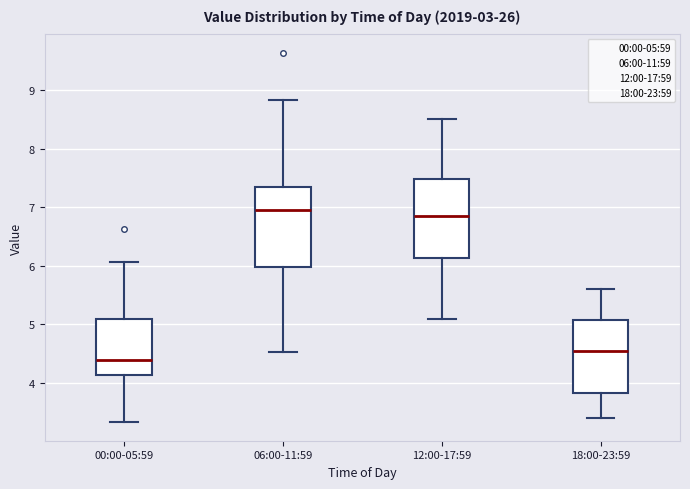

Where does the median line of the box for 12:00-17:59 sit on the y-axis? The values are not printed on the chart, so give them approximately, as read against the axis.

6.9